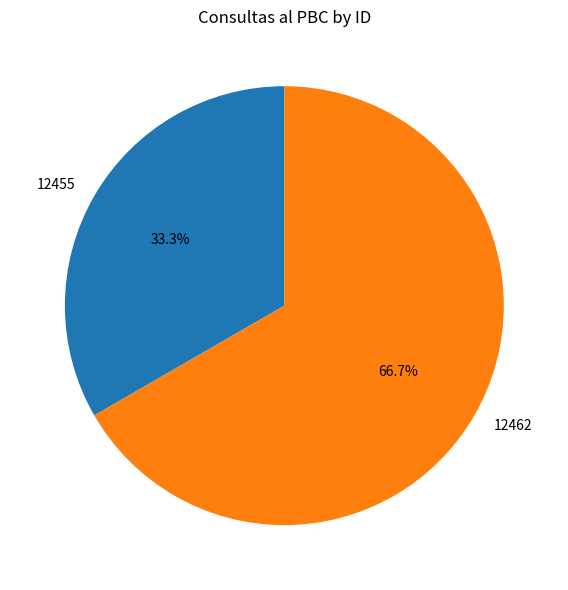

Is it true that 12462 is 67% of the pie?

True